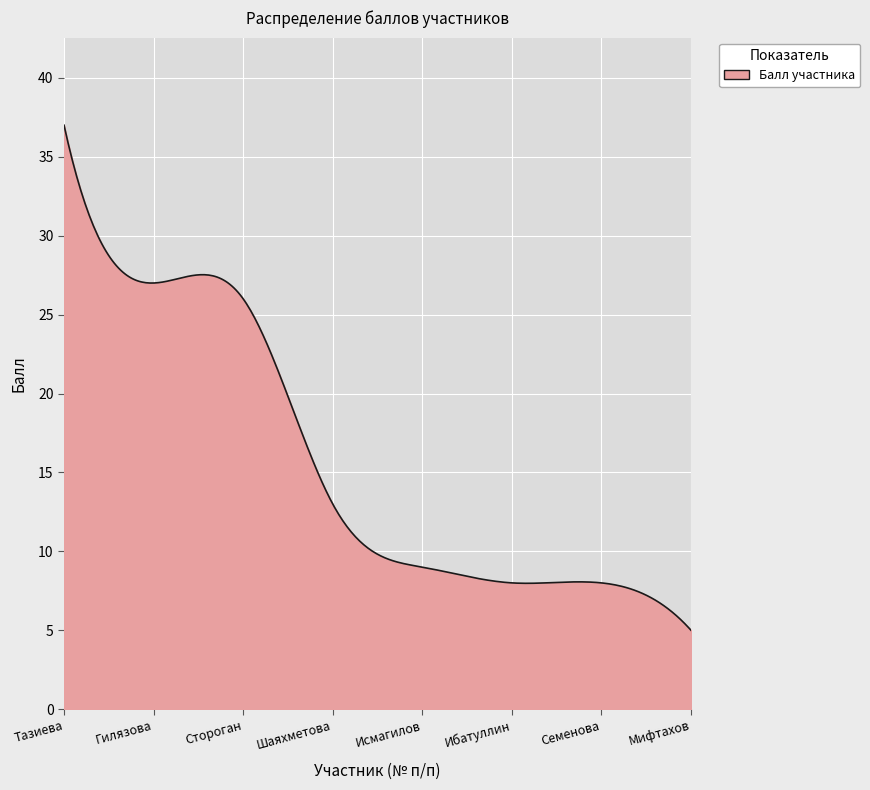

What is the greatest value displayed?

37.0